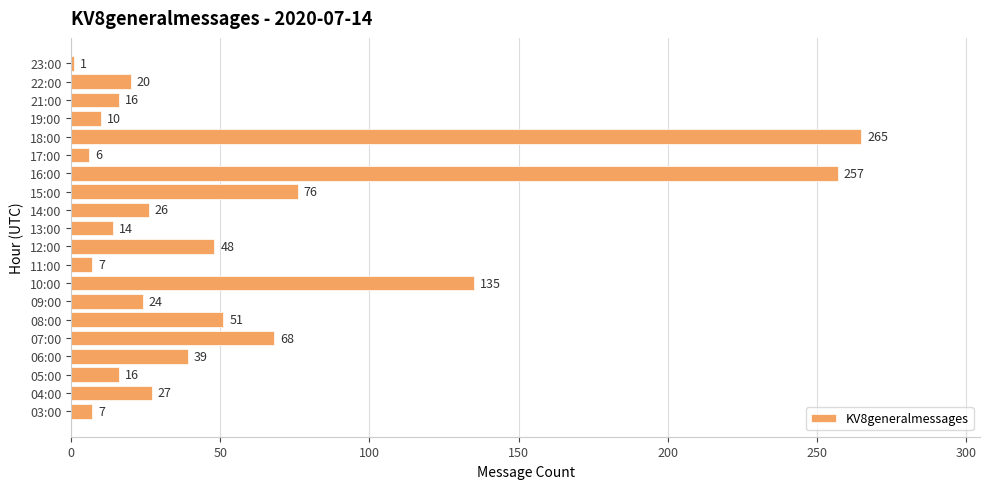

What is the average value?

56